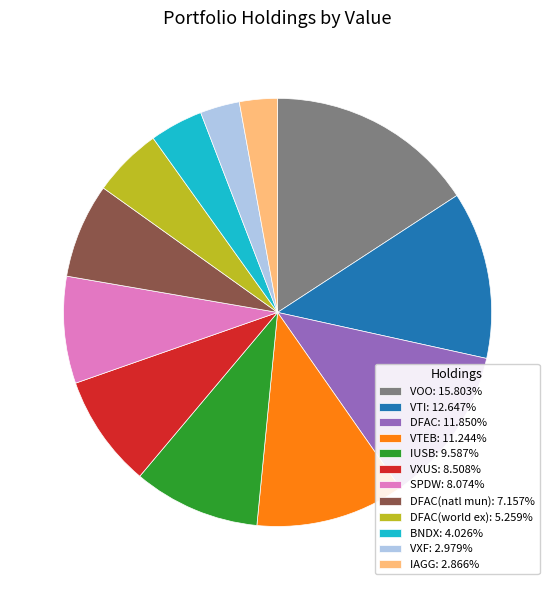

Approximately how many times larger is the value at VTEB: 11.244% compared to DFAC: 11.850%?

0.9